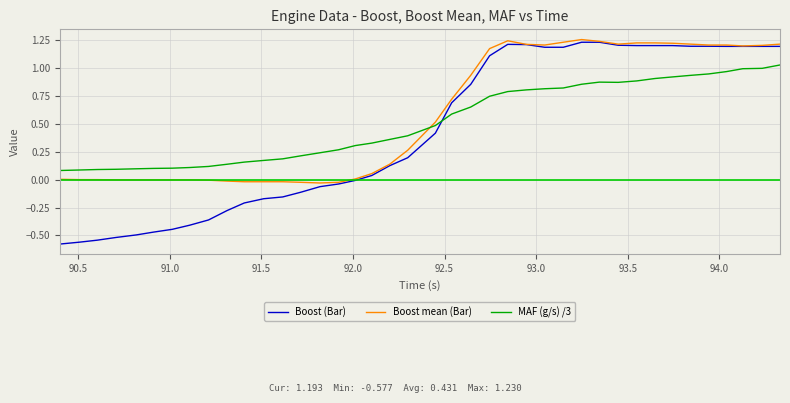

Which series ends up on top after the final intersection of Boost (Bar) and MAF (g/s) /3?

Boost (Bar)